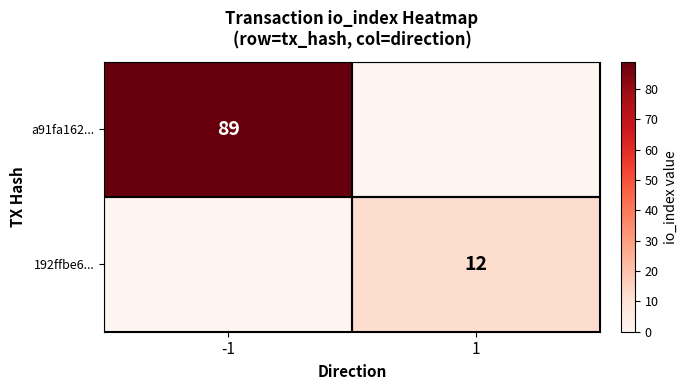

Count the number of categories in the chart.

2